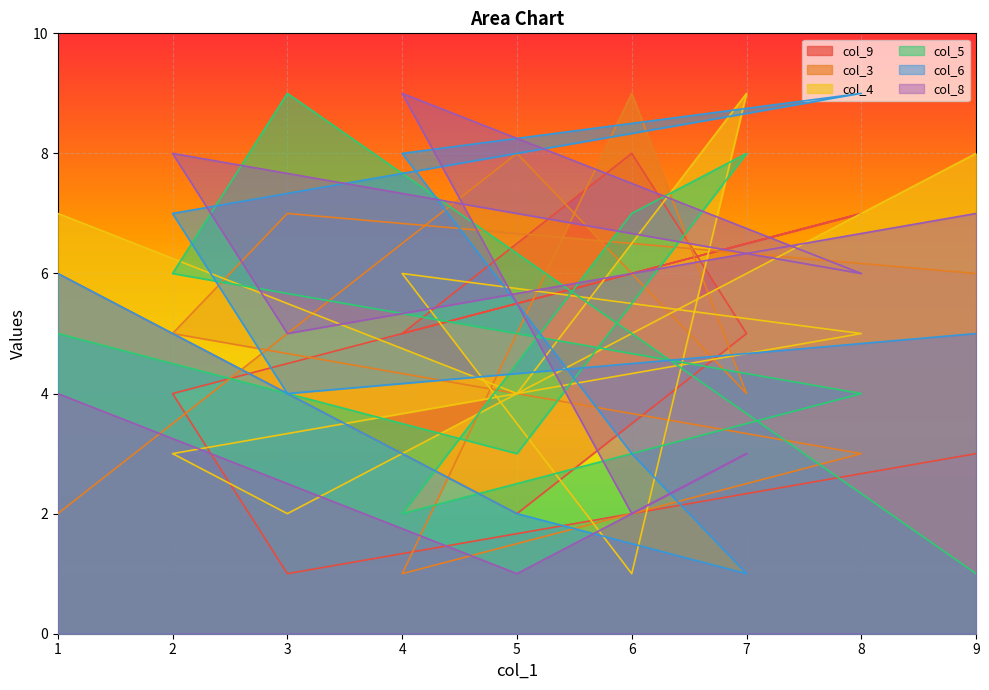

What are all the series names shown in the legend?

col_9, col_3, col_4, col_5, col_6, col_8